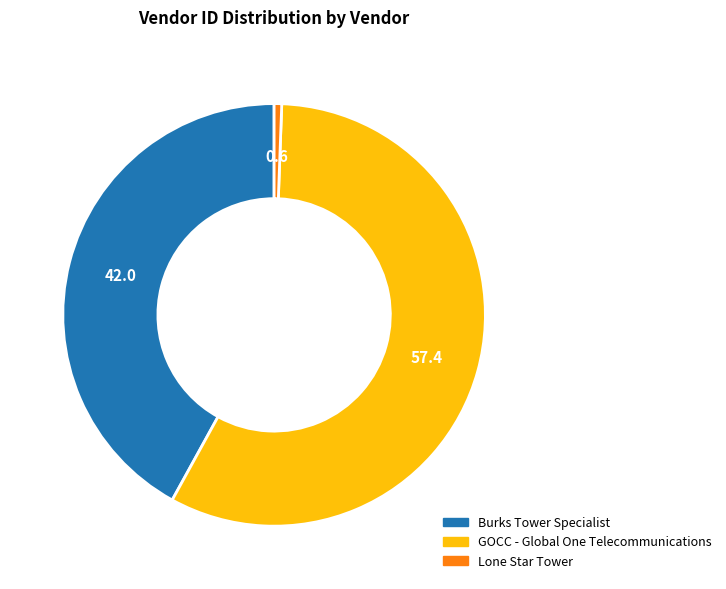

Combined, do Burks Tower Specialist and GOCC - Global One Telecommunications account for over 50%?

Yes